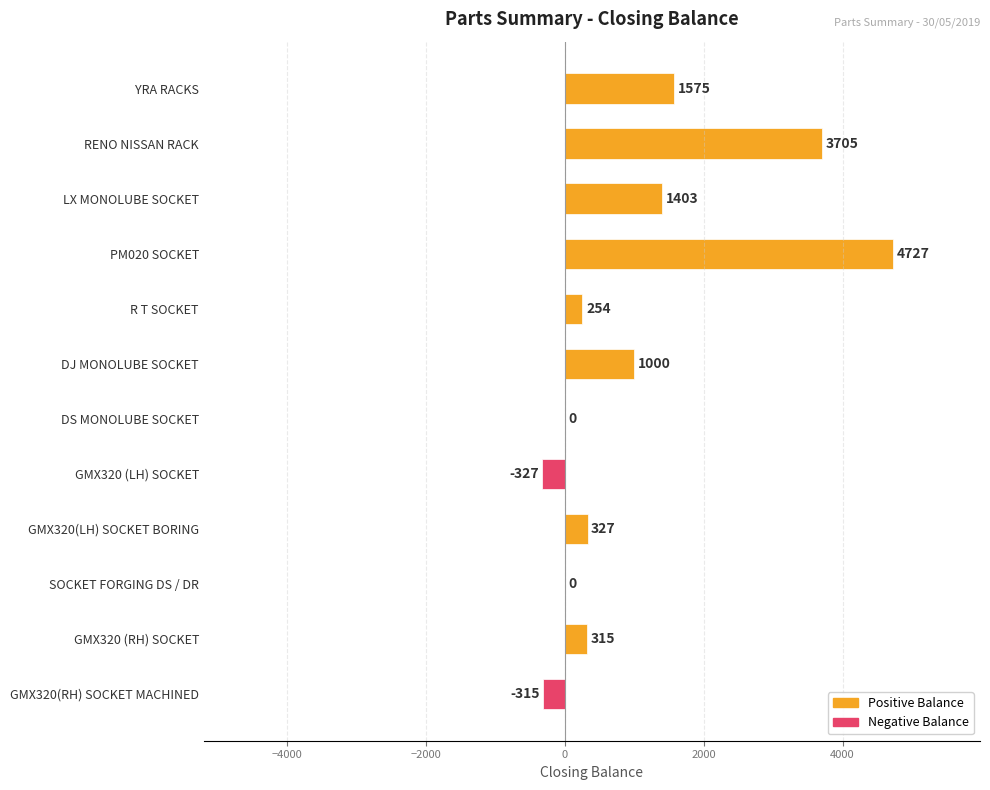

Where is the data nearest to the value 2200?

YRA RACKS